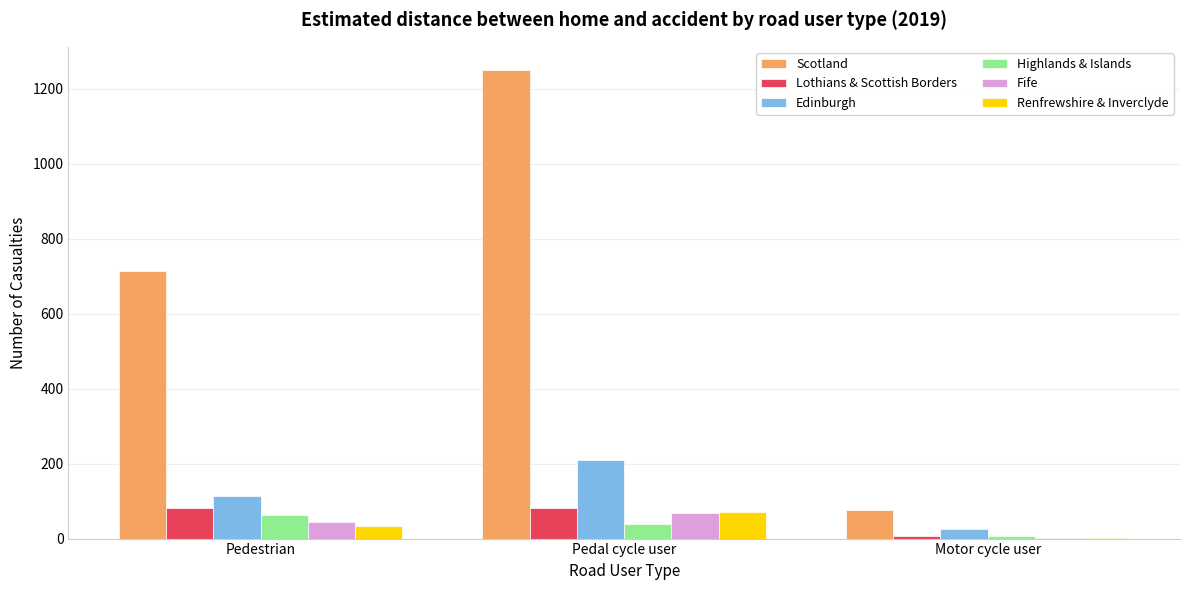

How many groups of bars are there?

3